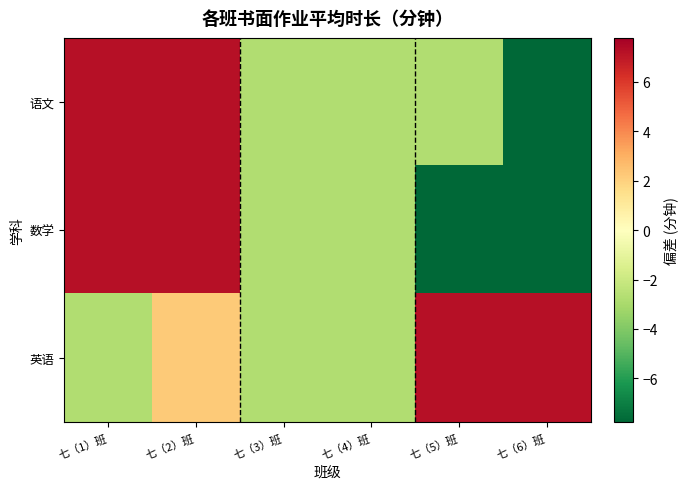

Which has a higher value, 七（5）班 or 七（2）班?

七（2）班